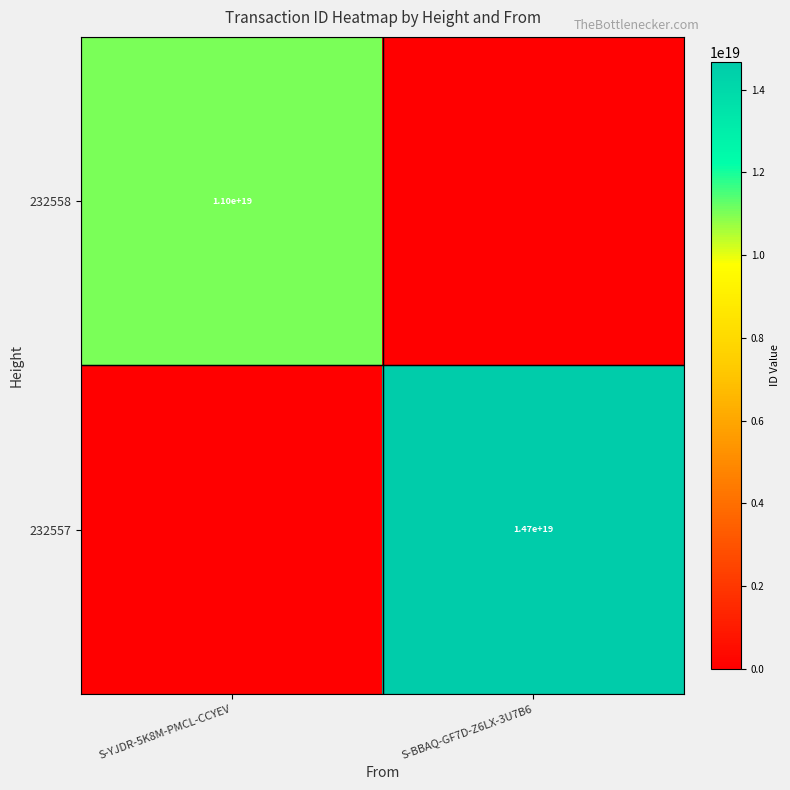

At which category is the sum across all series the highest?

S-BBAQ-GF7D-Z6LX-3U7B6